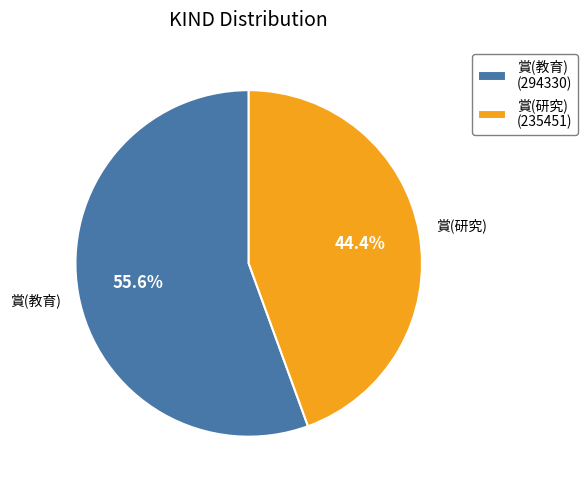

To the nearest percent, what is the combined percentage of 賞(研究) and 賞(教育)?

100%